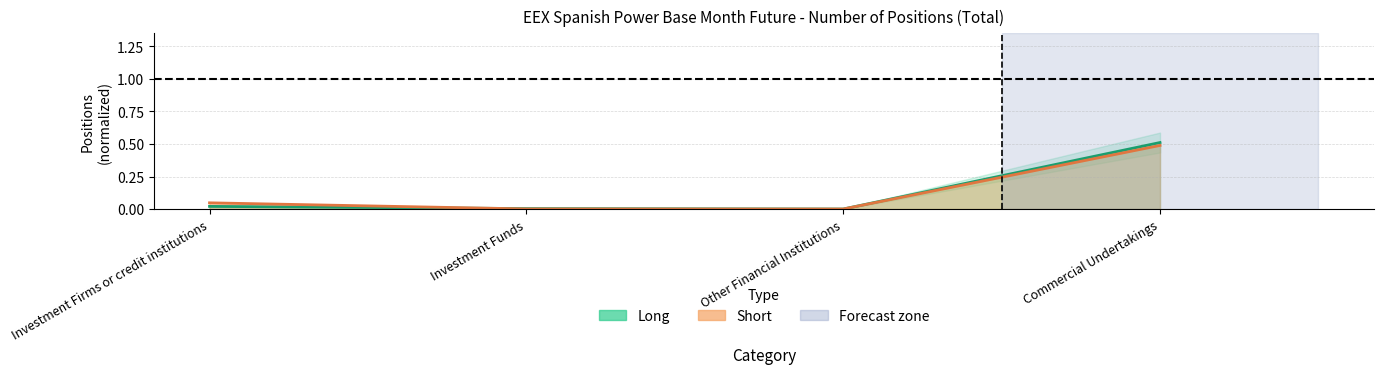

Which category has the lowest value in the Short series?

Other Financial Institutions